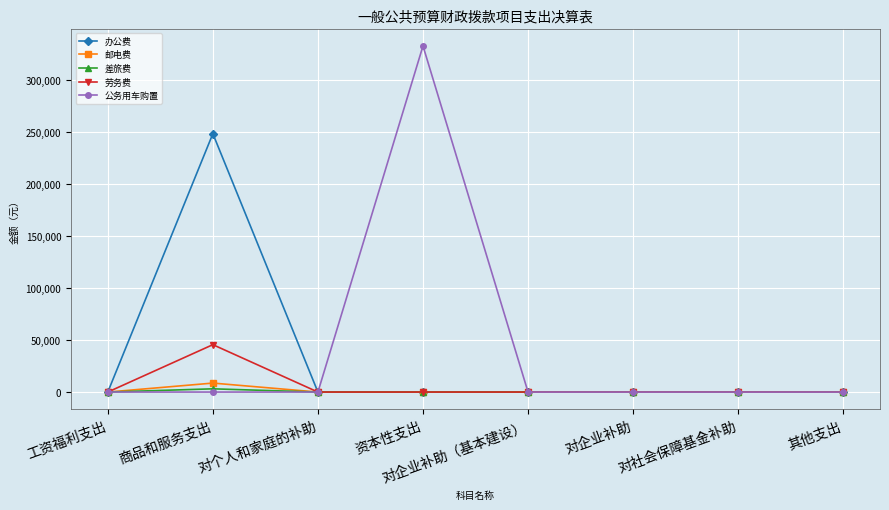

Where is the first local maximum for 办公费?

商品和服务支出